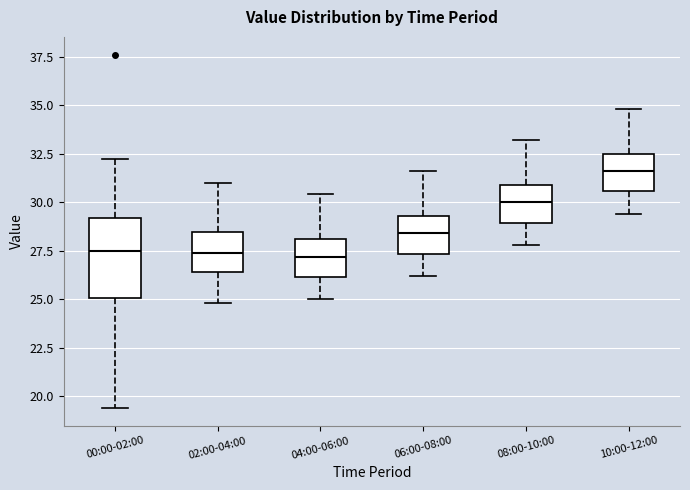

Reading left to right, read every box against the y-axis: the position of its median line, the range the box covers, and the ends of its whiskers. The values are not printed on the chart, so give them approximately, as read against the axis.

00:00-02:00: median 27.5, box 25.0 to 29.0, whiskers 19.5 to 32.0
02:00-04:00: median 27.5, box 26.5 to 28.5, whiskers 25.0 to 31.0
04:00-06:00: median 27.0, box 26.0 to 28.0, whiskers 25.0 to 30.5
06:00-08:00: median 28.5, box 27.5 to 29.5, whiskers 26.0 to 31.5
08:00-10:00: median 30.0, box 29.0 to 31.0, whiskers 28.0 to 33.0
10:00-12:00: median 31.5, box 30.5 to 32.5, whiskers 29.5 to 35.0